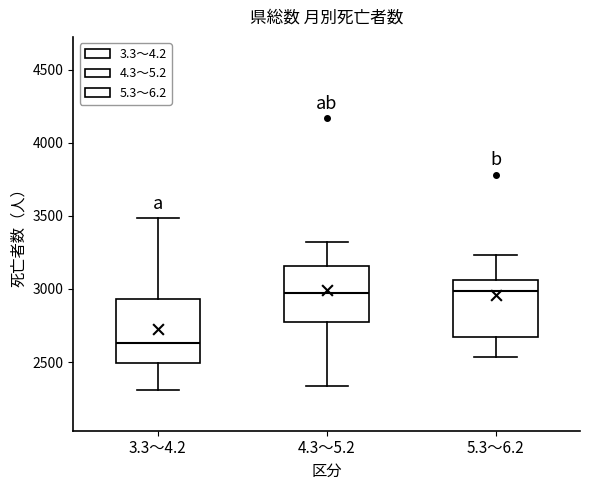

Where is the lower edge of the box for 3.3～4.2 on the y-axis? The values are not printed on the chart, so give them approximately, as read against the axis.

2500